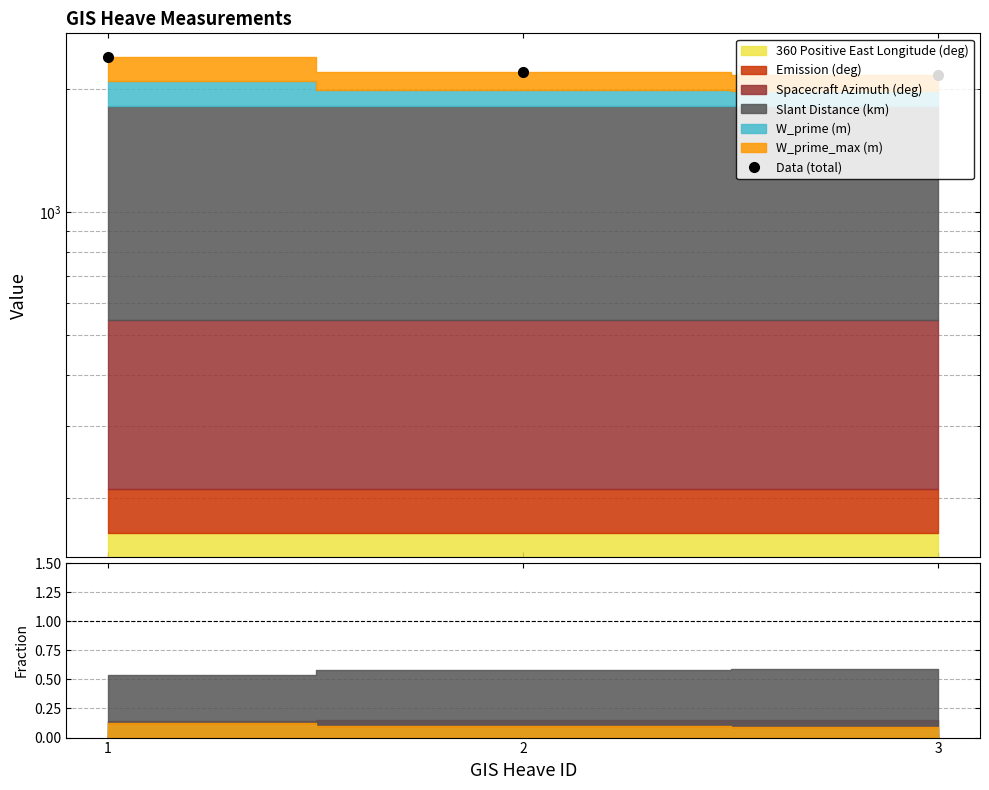

What is the value of the 1st point from the left?

2396.6